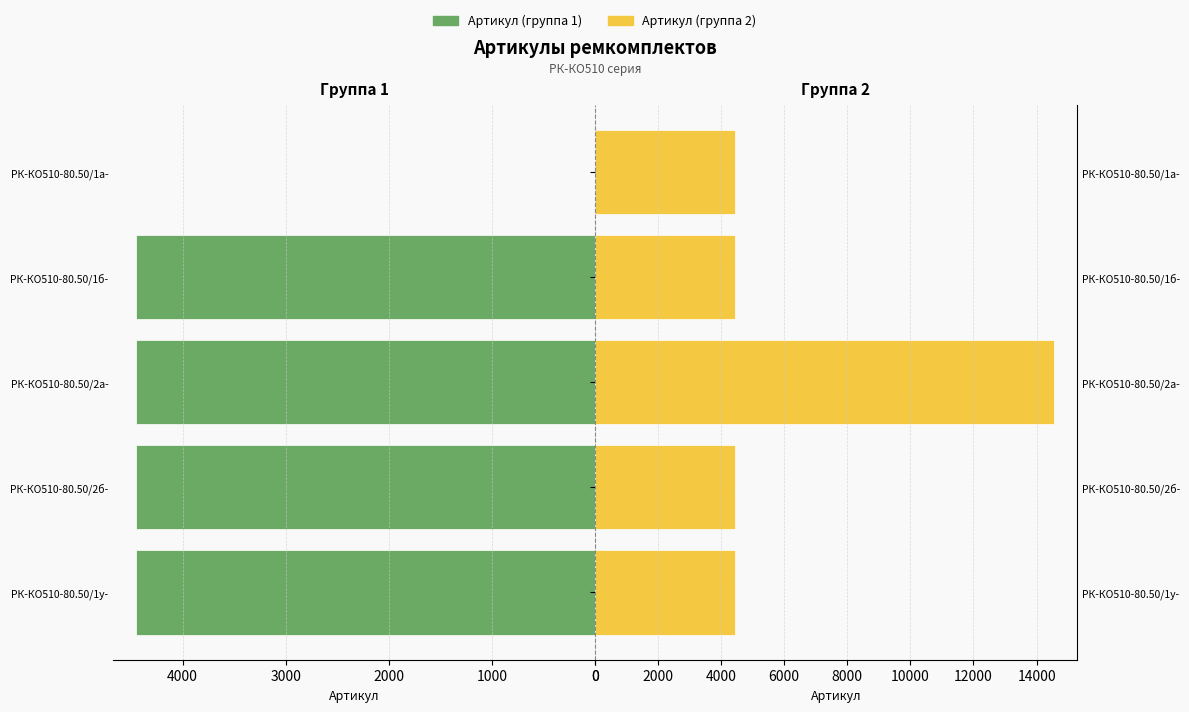

What is the difference between the highest and lowest values at РК-КО510-80.50/1а-?

4454